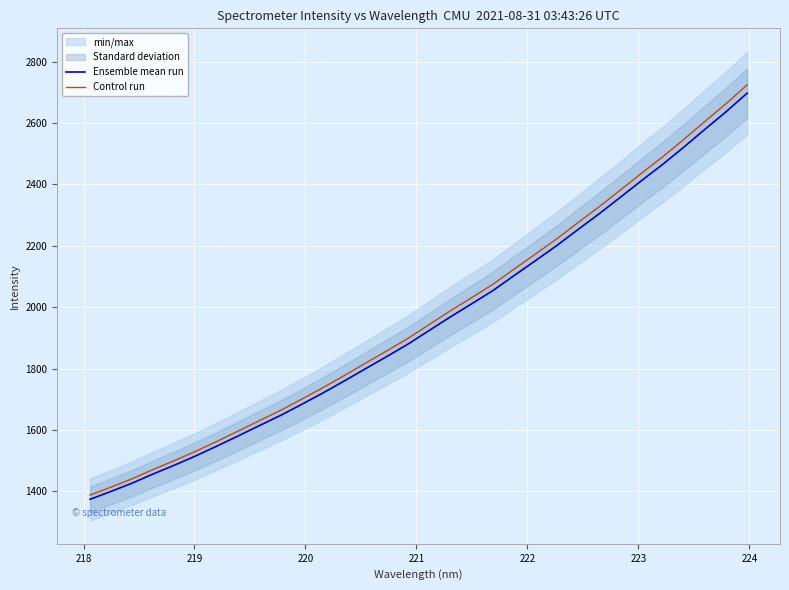

Does the chart display data point markers on the line(s)?

No